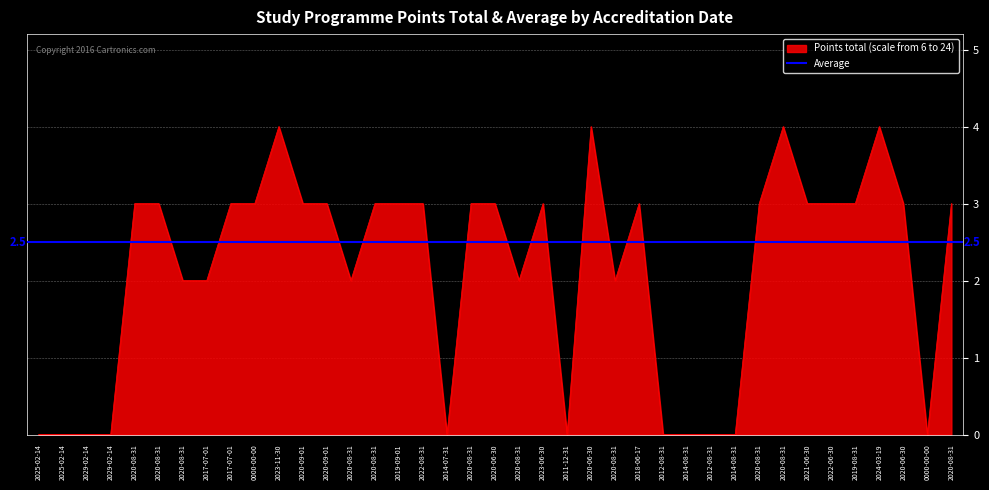

True or false: the data shows 2 at 2020-08-31.

True